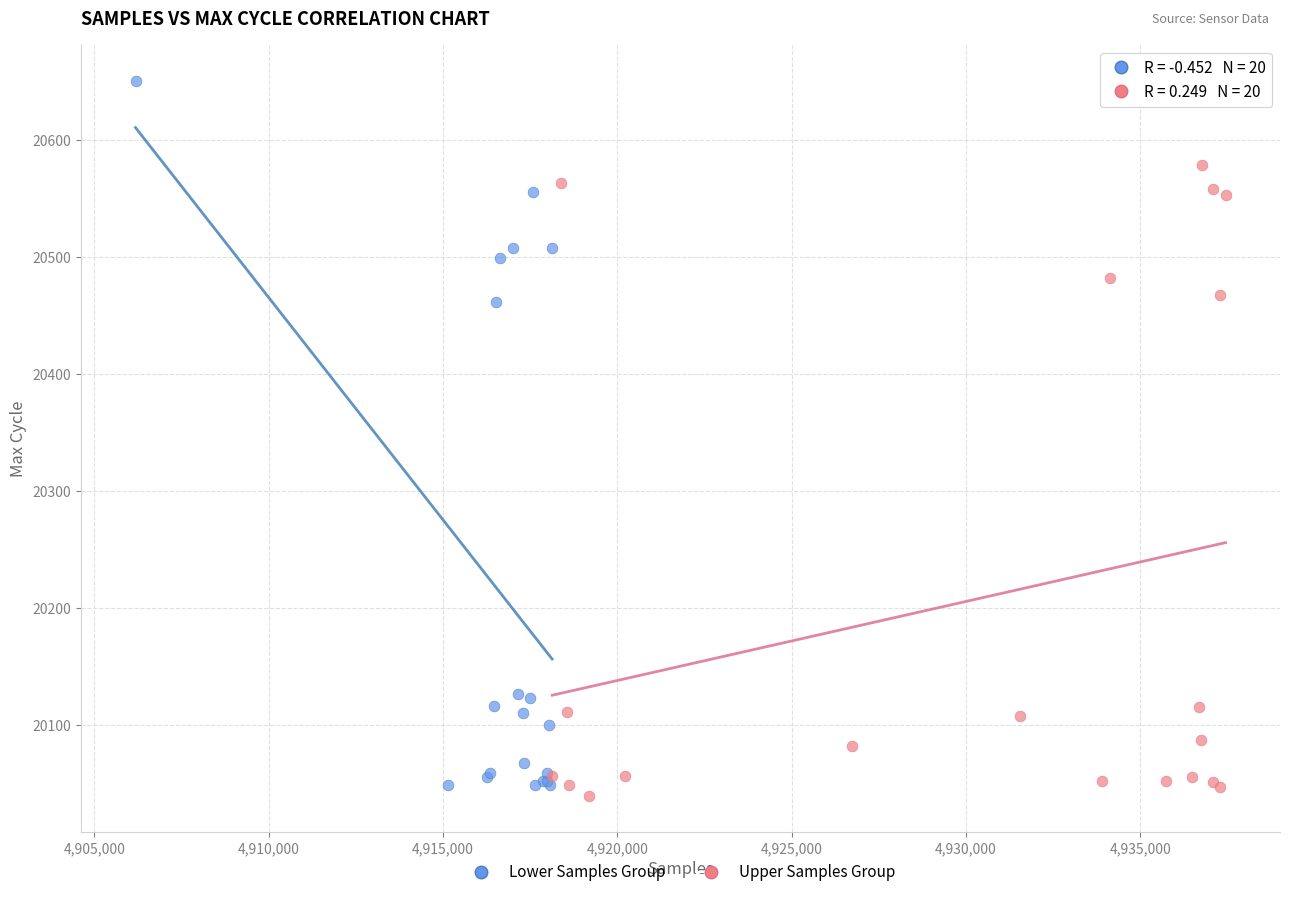

Which series has the largest Y range (max minus min)?

Lower Samples Group